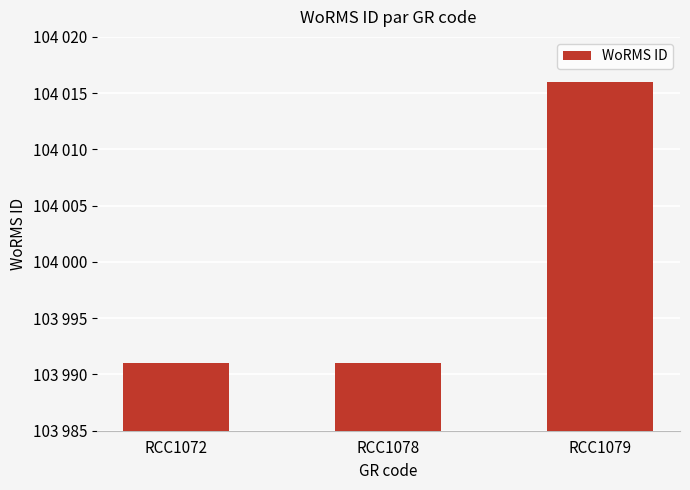

What is the difference between the maximum and second lowest values?

25